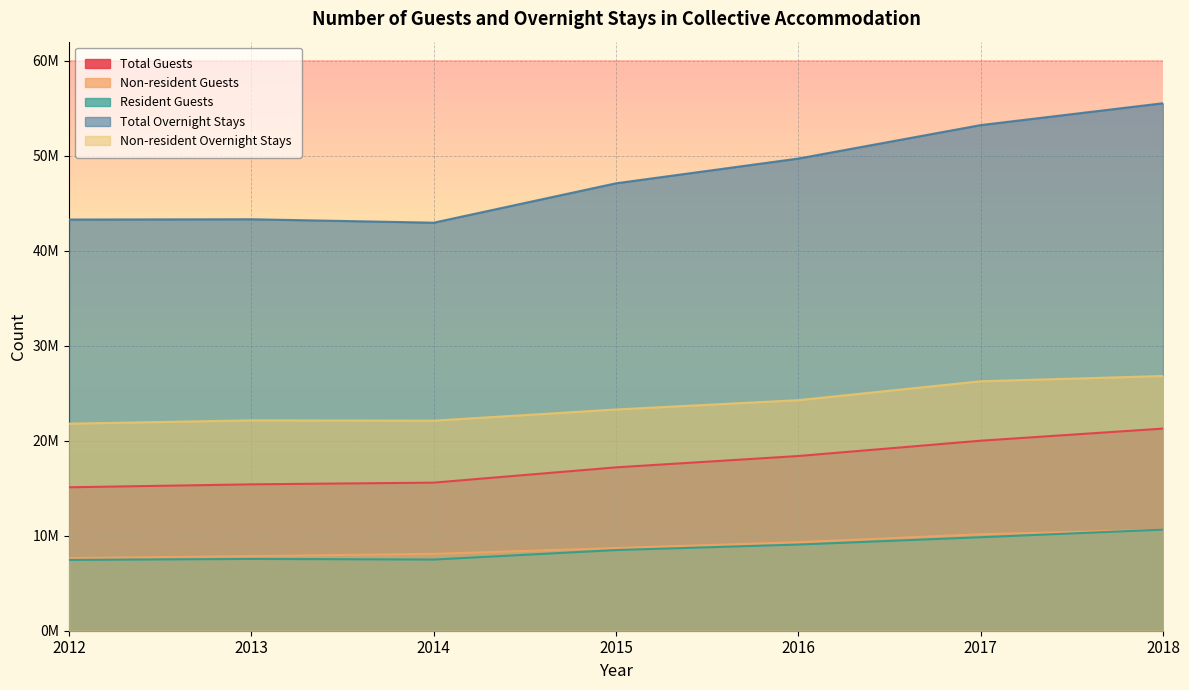

The Total Guests series shows 20000561 at 2017. True or false?

True